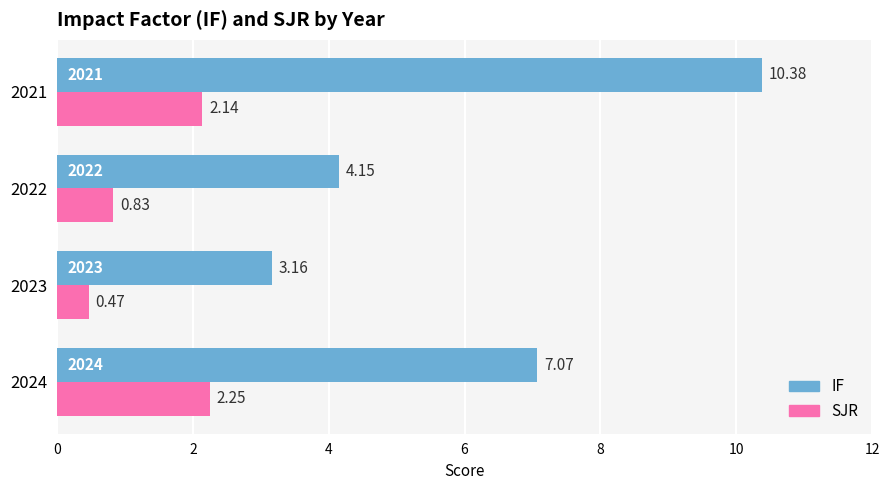

What is the difference between the maximum and minimum values in the SJR series?

1.8